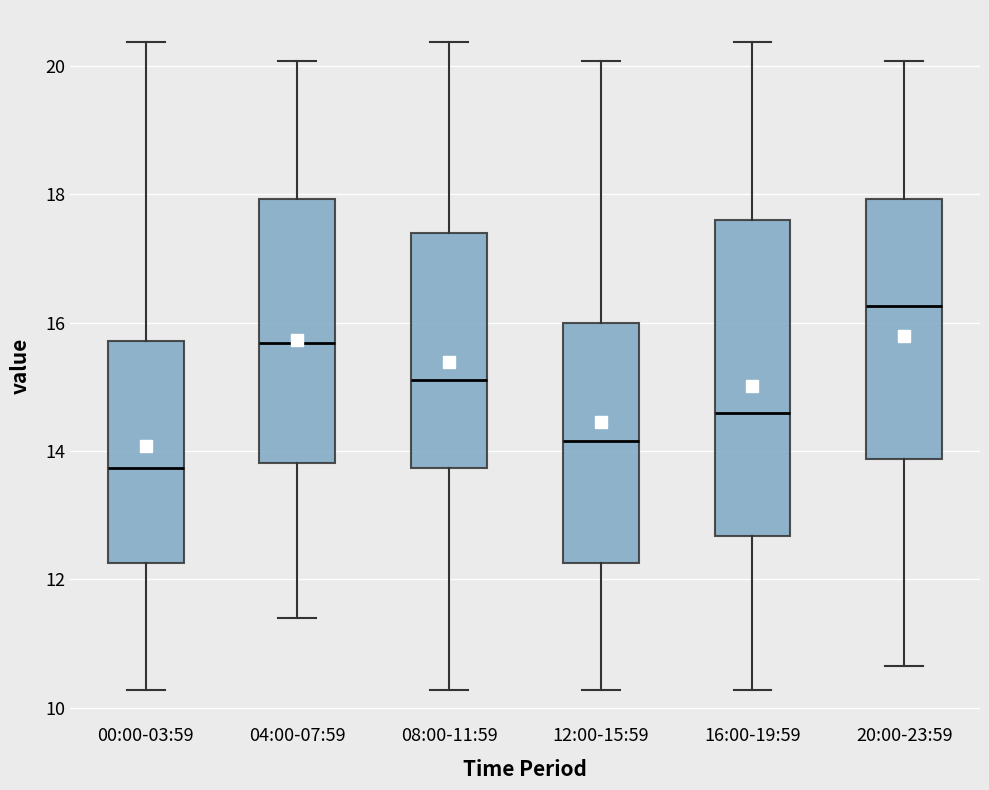

Reading left to right, transcribe this box plot: for each box, give where its median line is, the range the box spans, and where its two whiskers end, as read against the y-axis. The values are not printed on the chart, so give them approximately, as read against the axis.

00:00-03:59: median 13.8, box 12.2 to 15.8, whiskers 10.2 to 20.4
04:00-07:59: median 15.6, box 13.8 to 18.0, whiskers 11.4 to 20.0
08:00-11:59: median 15.2, box 13.8 to 17.4, whiskers 10.2 to 20.4
12:00-15:59: median 14.2, box 12.2 to 16.0, whiskers 10.2 to 20.0
16:00-19:59: median 14.6, box 12.6 to 17.6, whiskers 10.2 to 20.4
20:00-23:59: median 16.2, box 13.8 to 18.0, whiskers 10.6 to 20.0